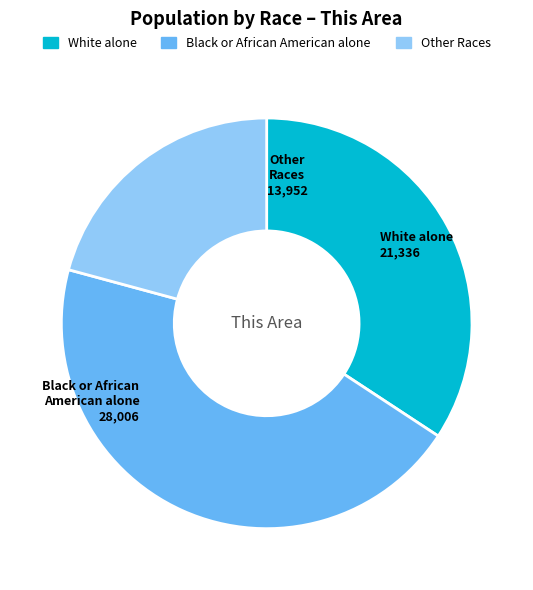

How many segments does this pie chart have?

3